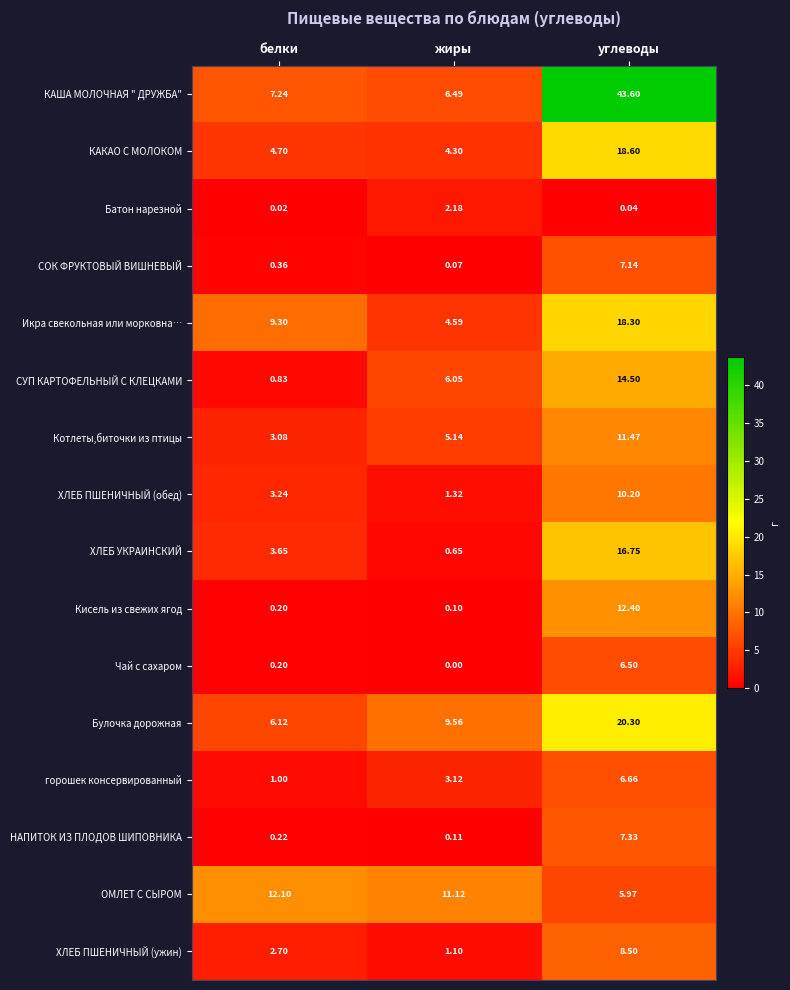

At how many categories does at least one series exceed 36?

1